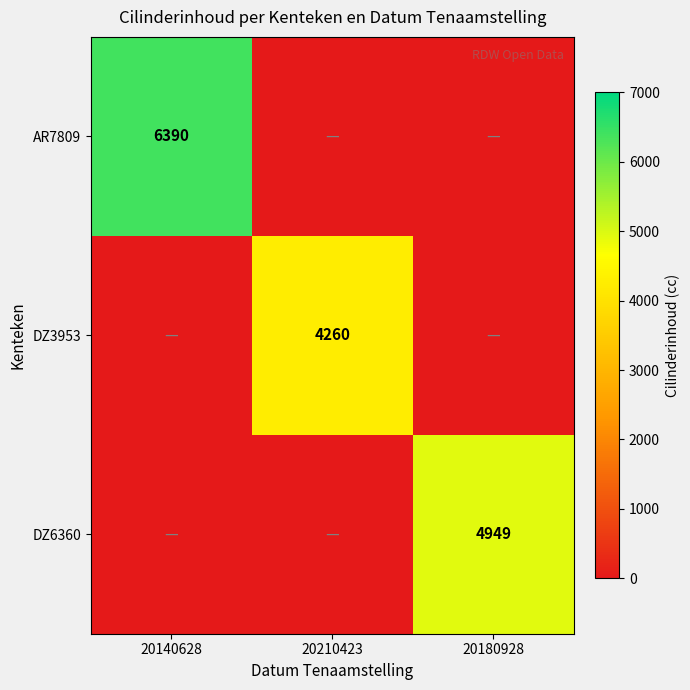

The value of DZ6360 at 20180928 is 6604. True or false?

False